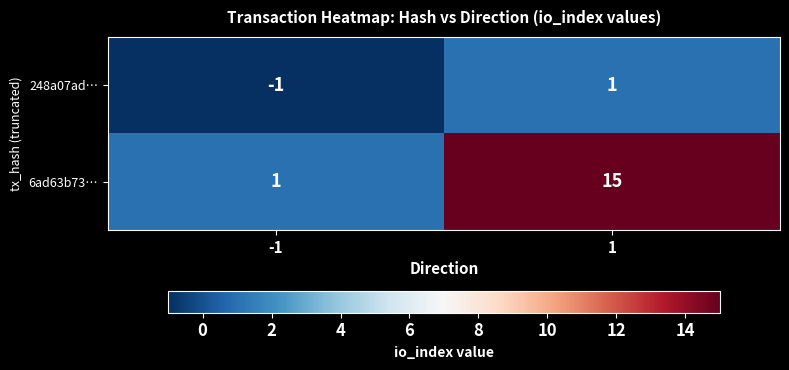

What is the highest value of the 6ad63b73… series?

15